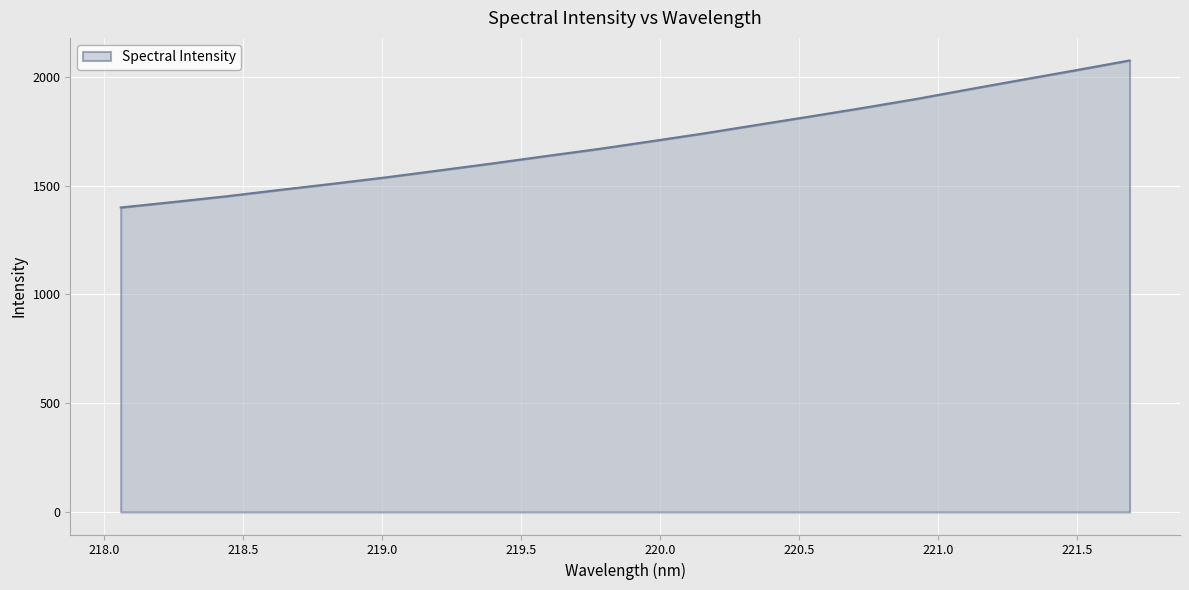

What is the smallest value displayed?

1399.9